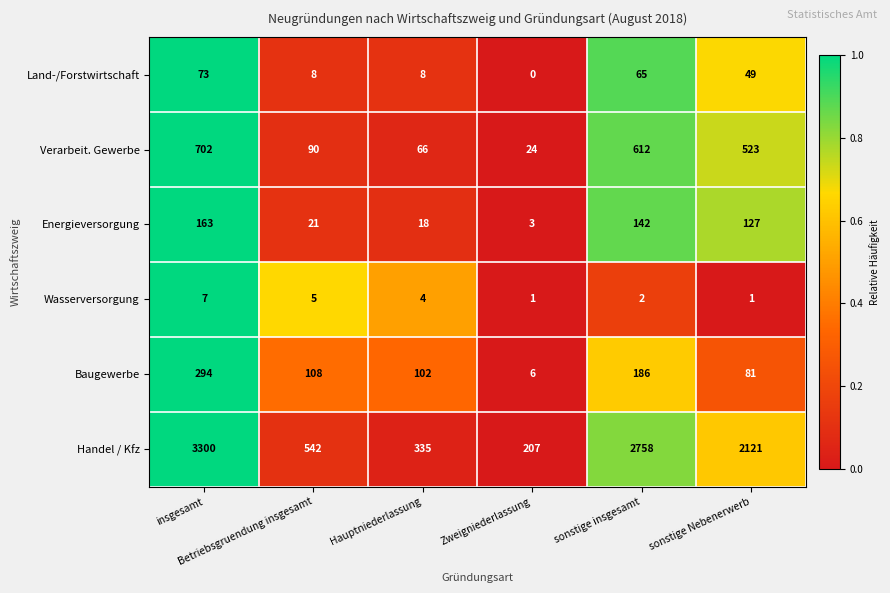

What is the greatest value displayed?

3300